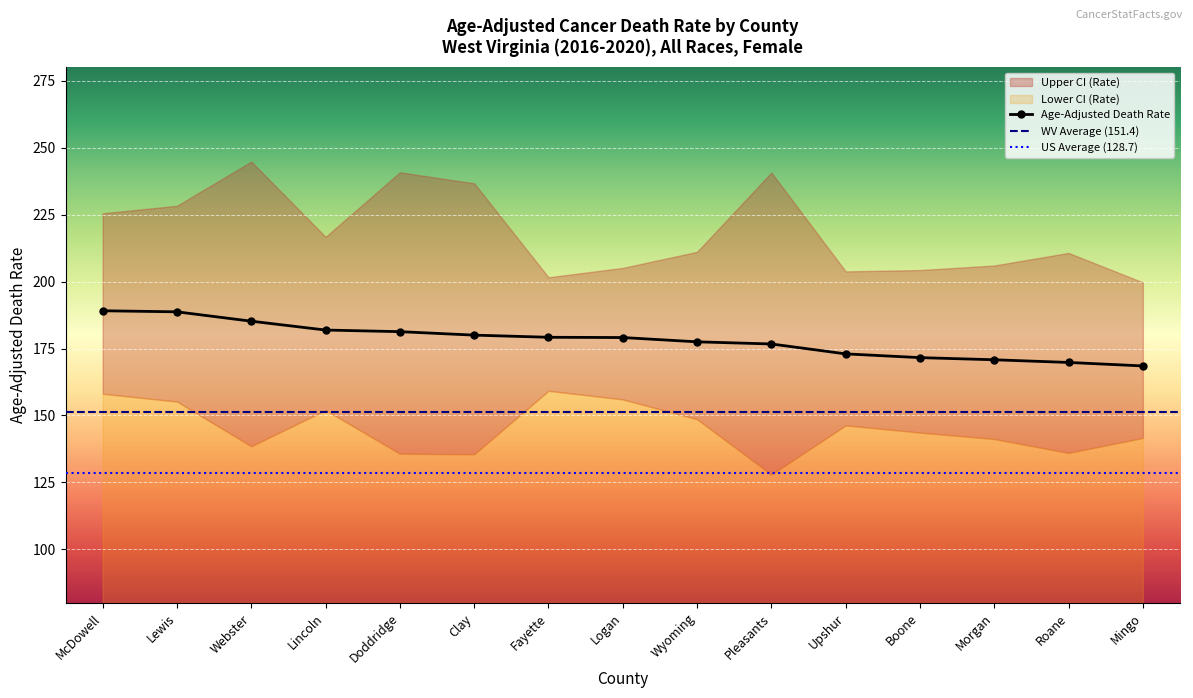

How many lines are shown in the chart?

3